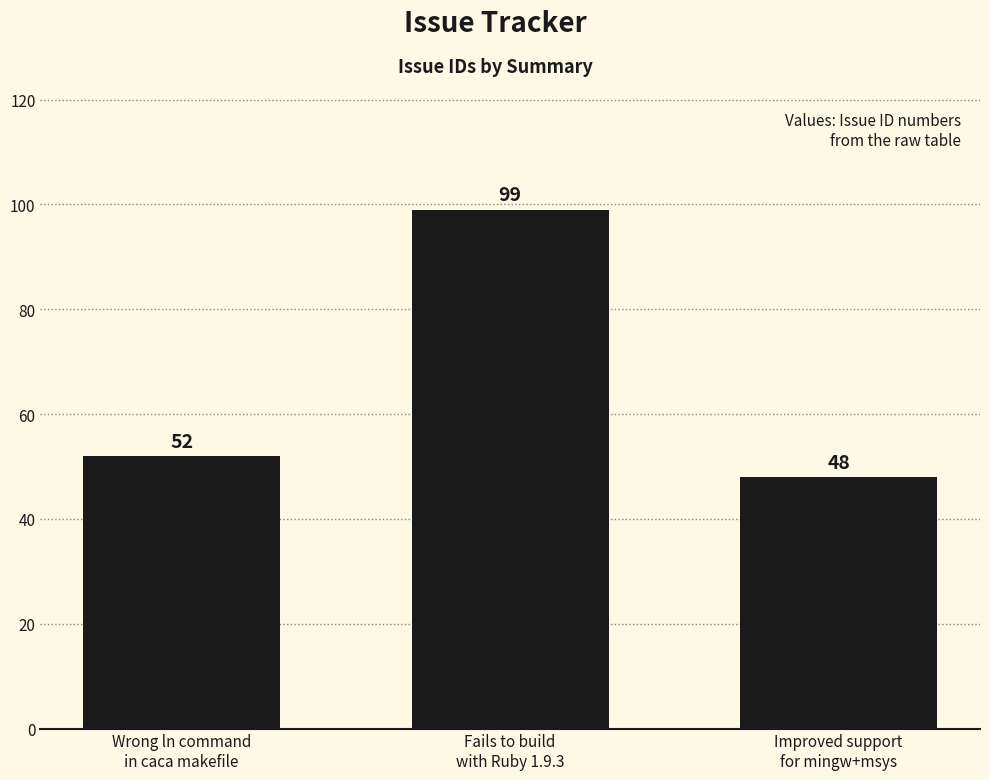

Which label corresponds to the largest value in the chart?

Fails to build
with Ruby 1.9.3